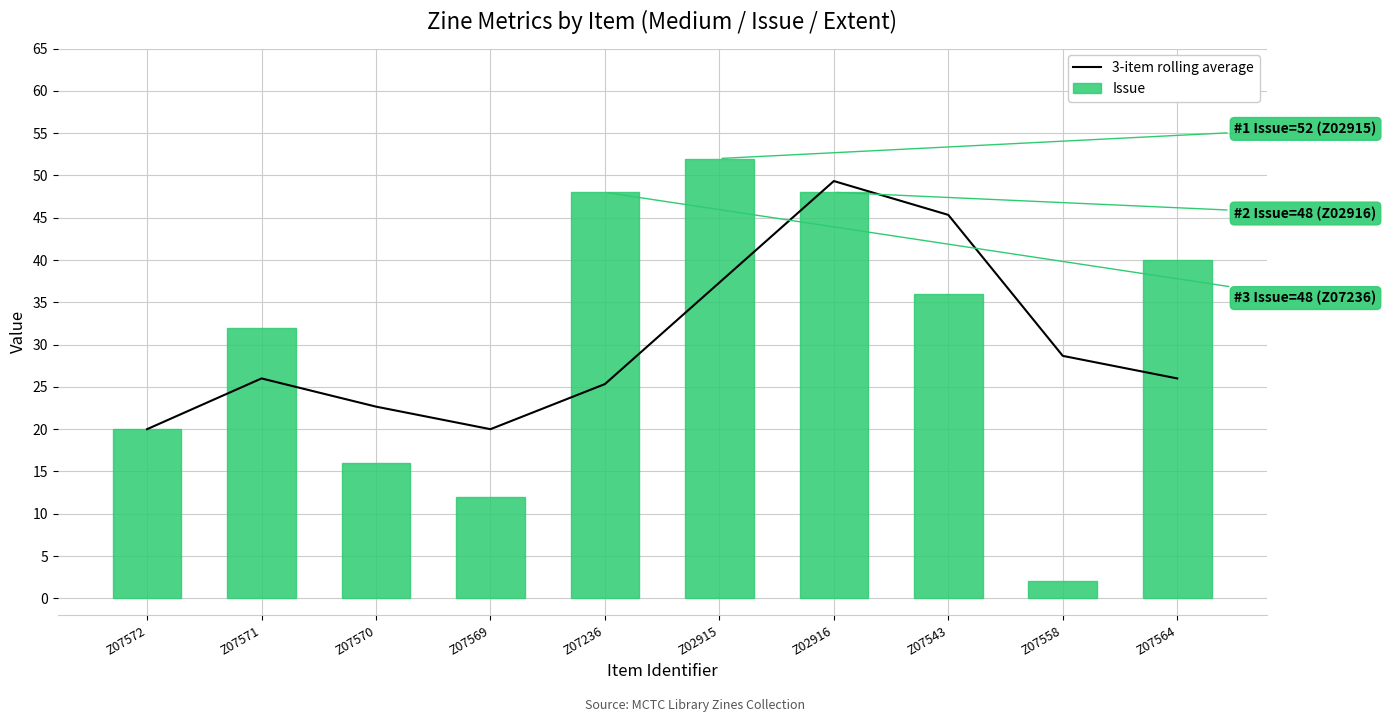

List the labels in order of Issue value, largest first.

Z02915, Z07236, Z02916, Z07564, Z07543, Z07571, Z07572, Z07570, Z07569, Z07558